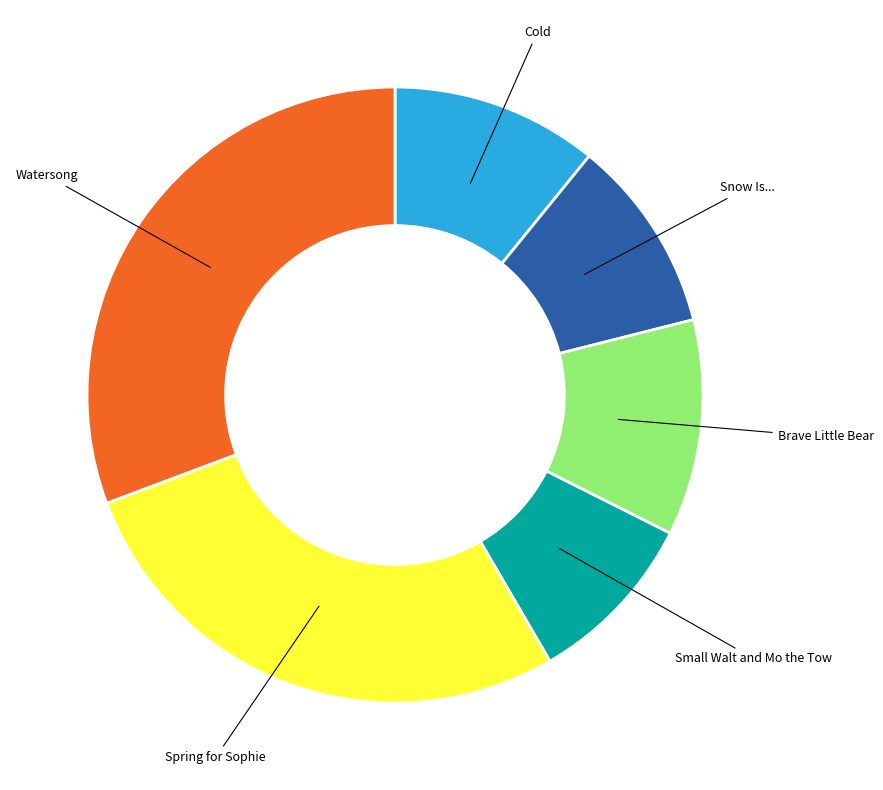

Does any single category account for the majority?

No